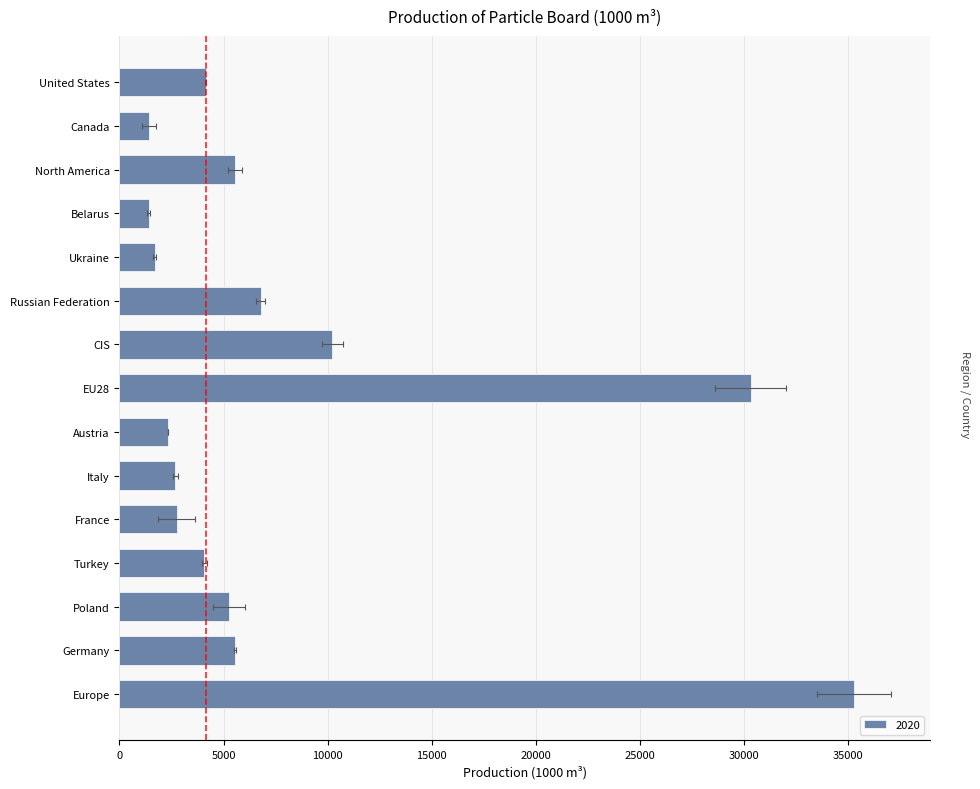

At how many categories does at least one series exceed 26170?

2